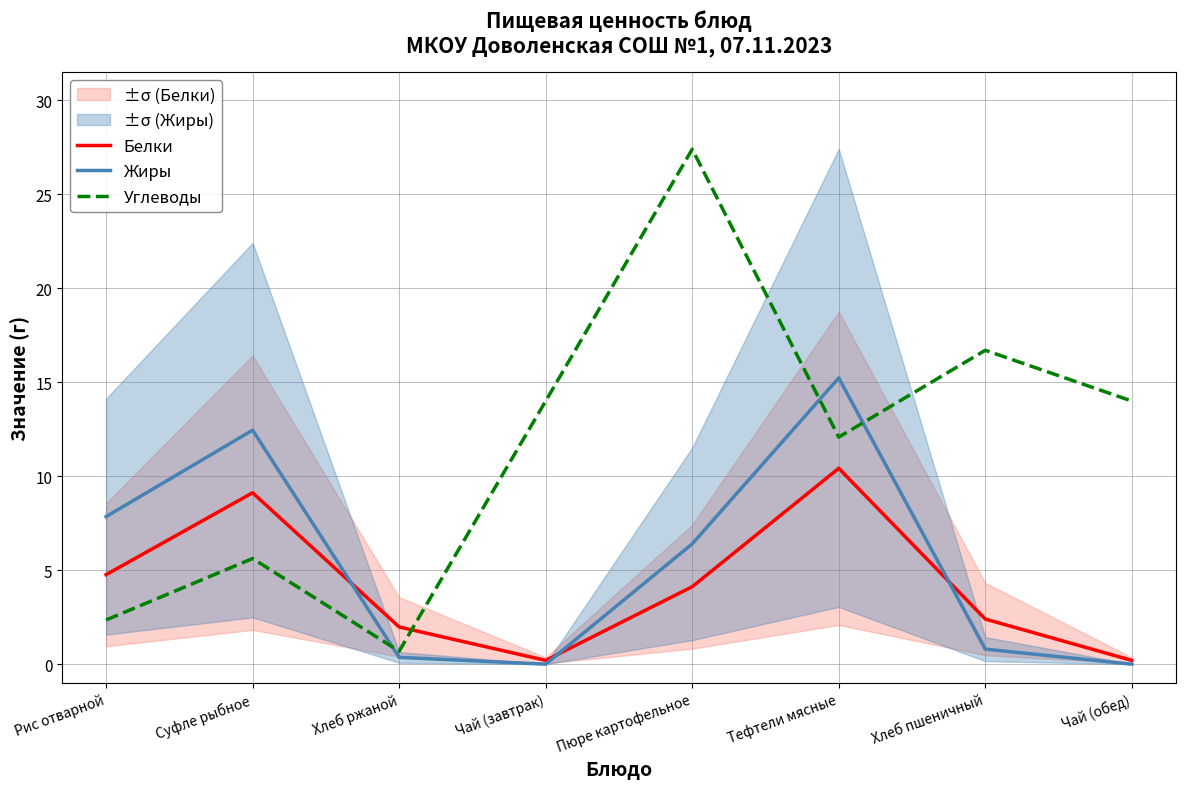

List the series in order of their peak value, lowest first.

Белки, Жиры, Углеводы